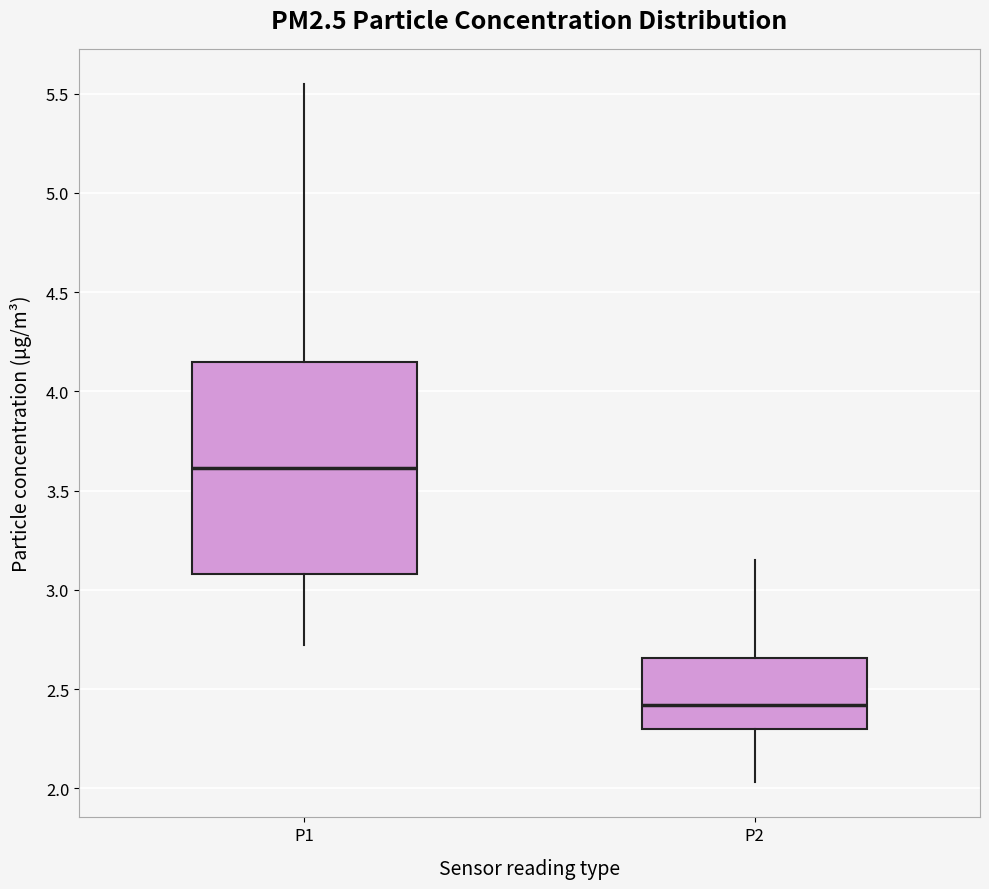

Where does the median line of the box for P2 sit on the y-axis? The values are not printed on the chart, so give them approximately, as read against the axis.

2.40